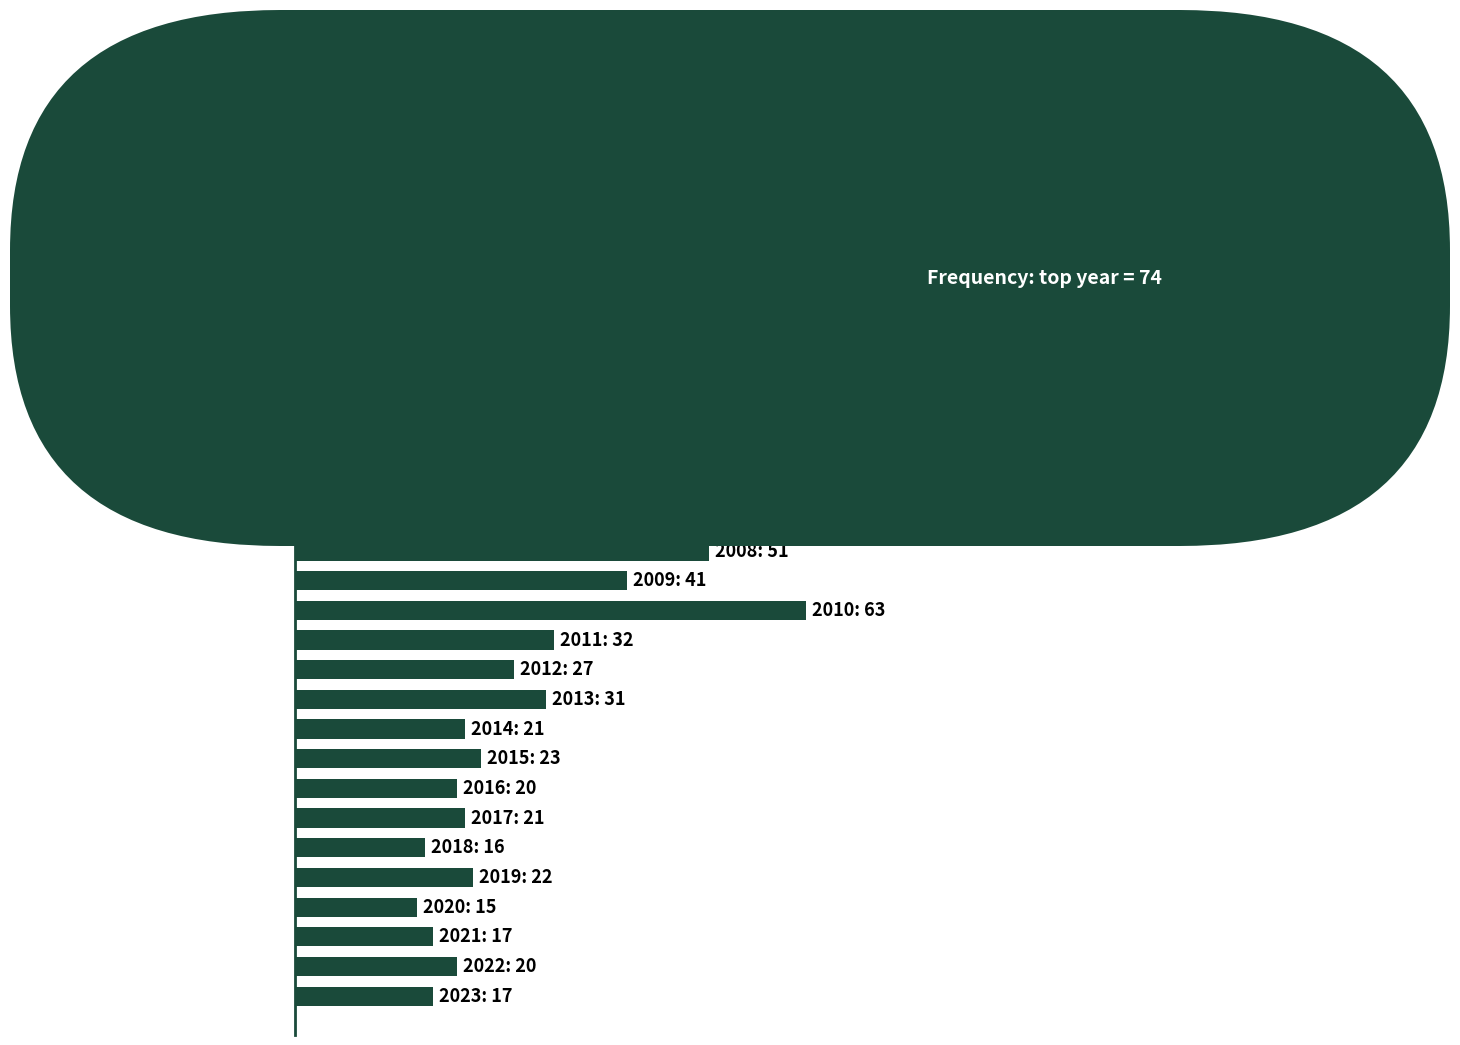

Does the chart contain stacked bars?

No